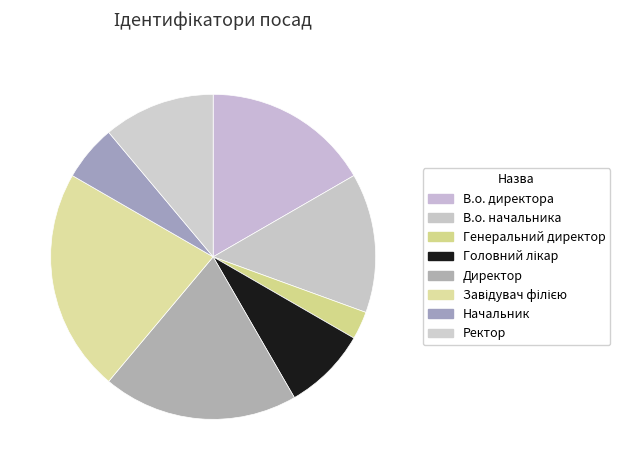

Which category has the biggest portion of the pie?

Завідувач філією